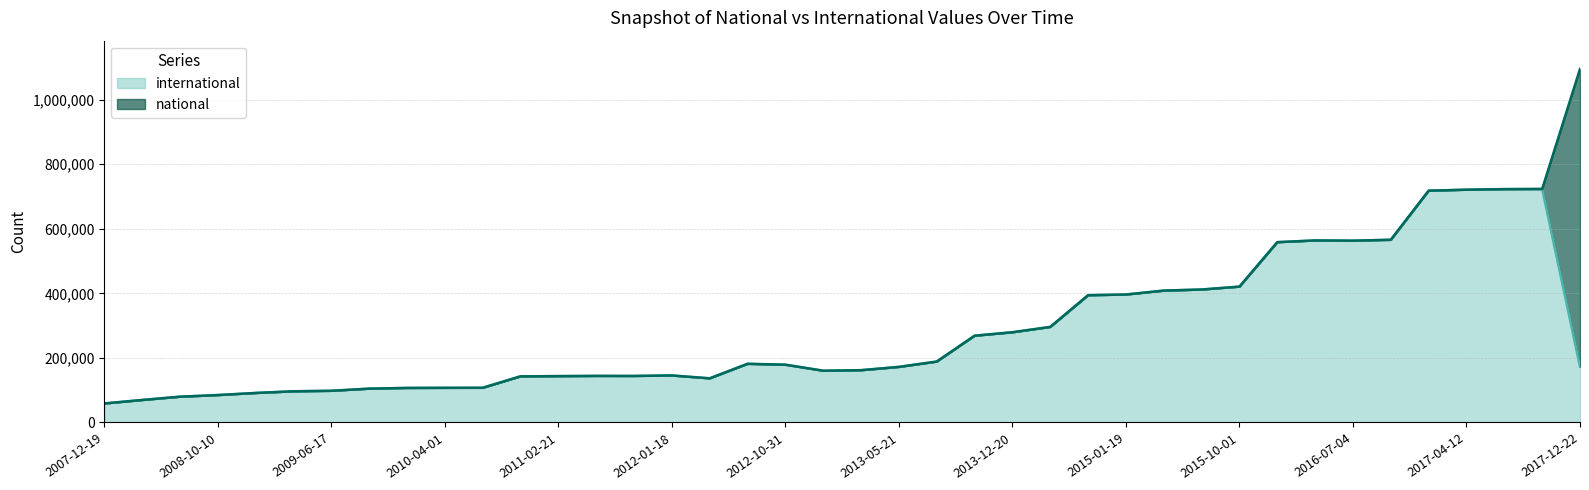

How many data points are less than 172795?

20